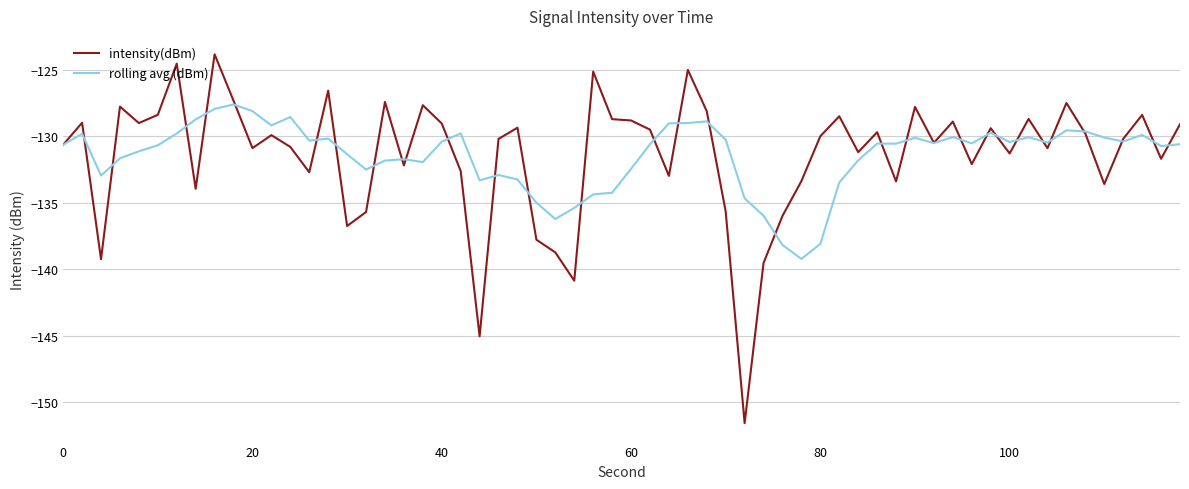

What is the maximum value shown in the chart?

-123.8